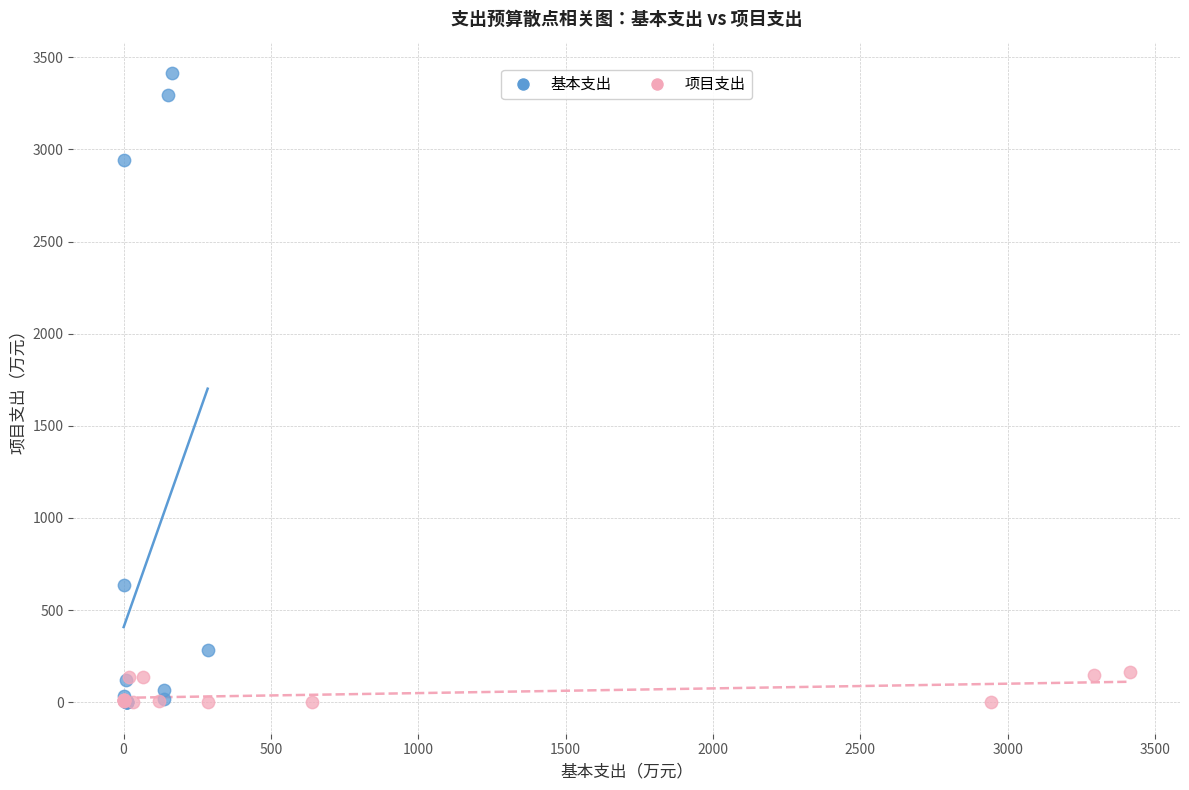

Which series has the largest Y range (max minus min)?

基本支出